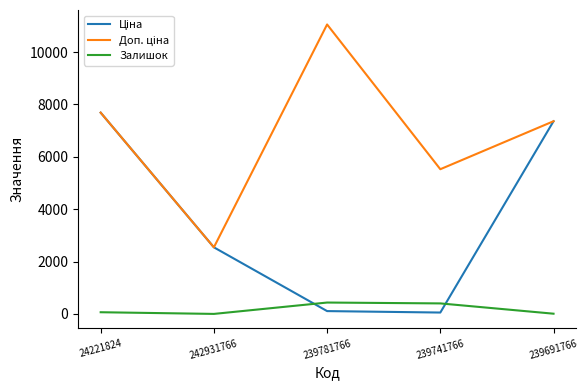

What is the maximum value shown in the chart?

11055.0